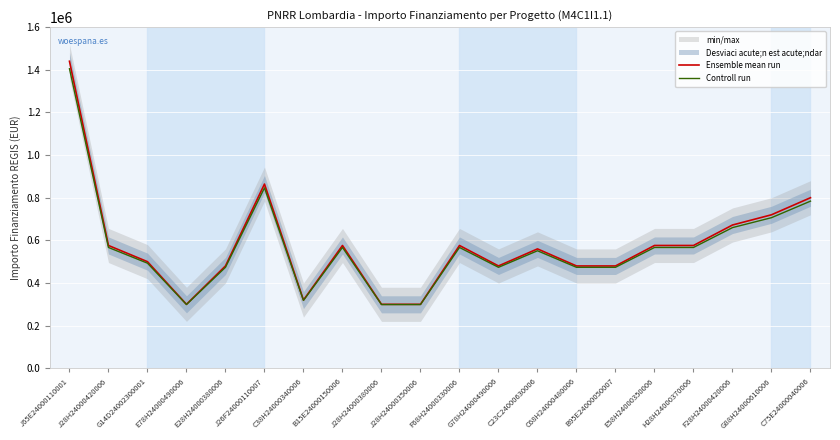

Which series has the largest range (max minus min)?

Ensemble mean run